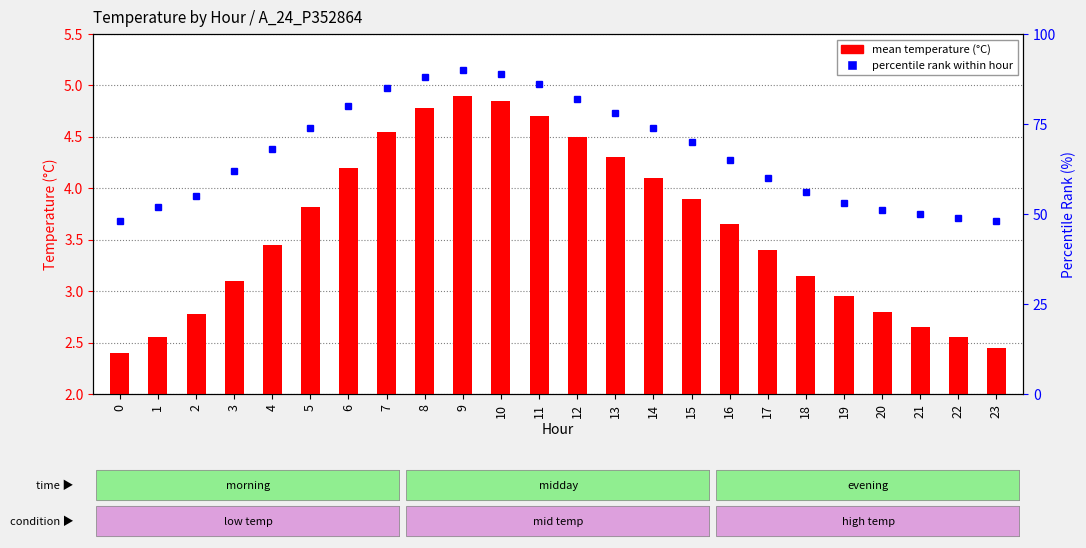

List the labels in order of percentile rank within hour value, smallest first.

0, 23, 22, 21, 20, 1, 19, 2, 18, 17, 3, 16, 4, 15, 5, 14, 13, 6, 12, 7, 11, 8, 10, 9